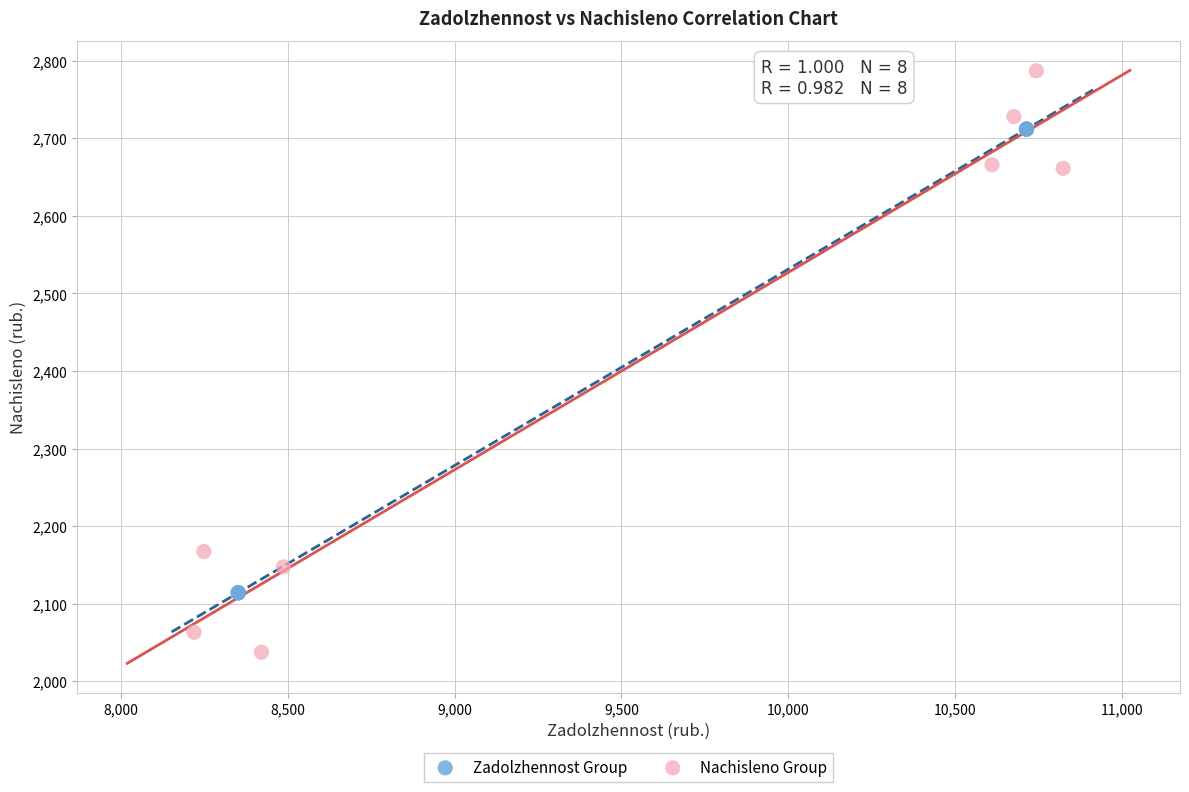

Which series has the largest Y range (max minus min)?

Nachisleno Group